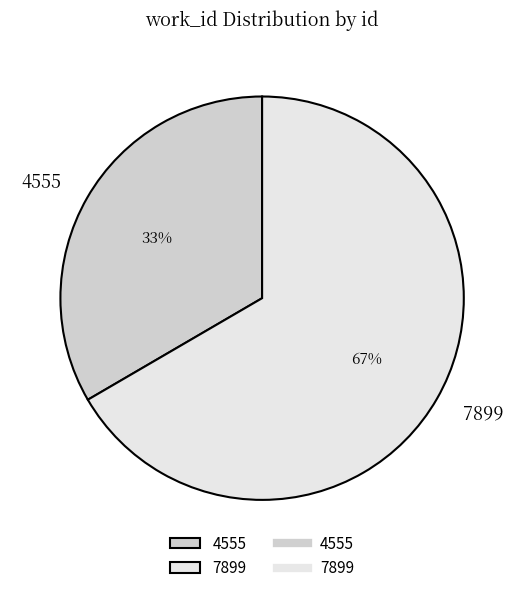

Is there any slice that represents more than half of the pie?

Yes